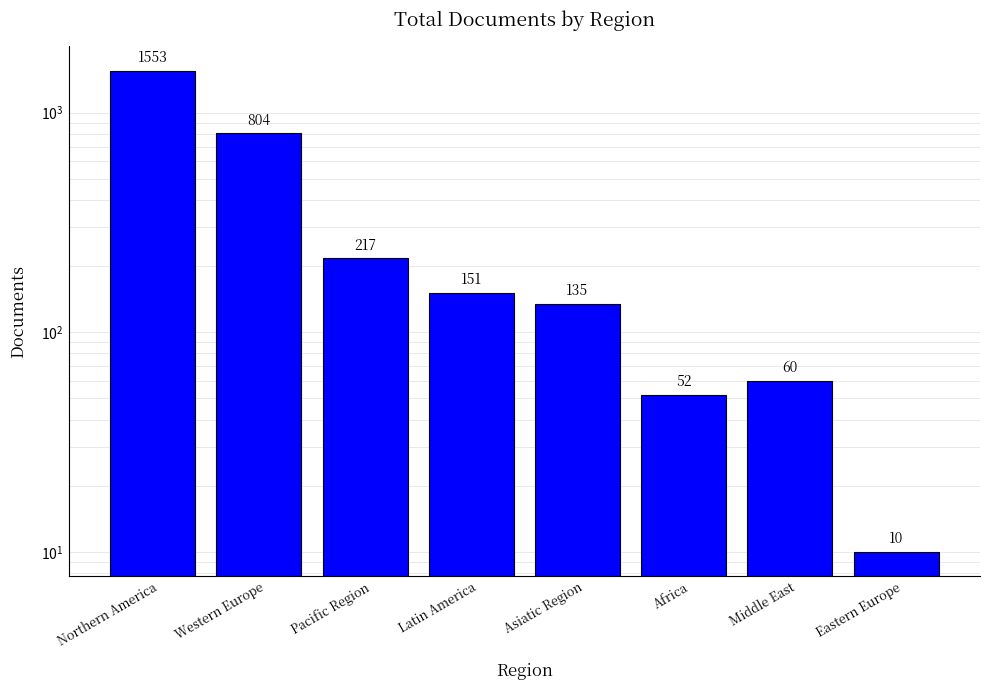

List the labels in order of value, smallest first.

Eastern Europe, Africa, Middle East, Asiatic Region, Latin America, Pacific Region, Western Europe, Northern America